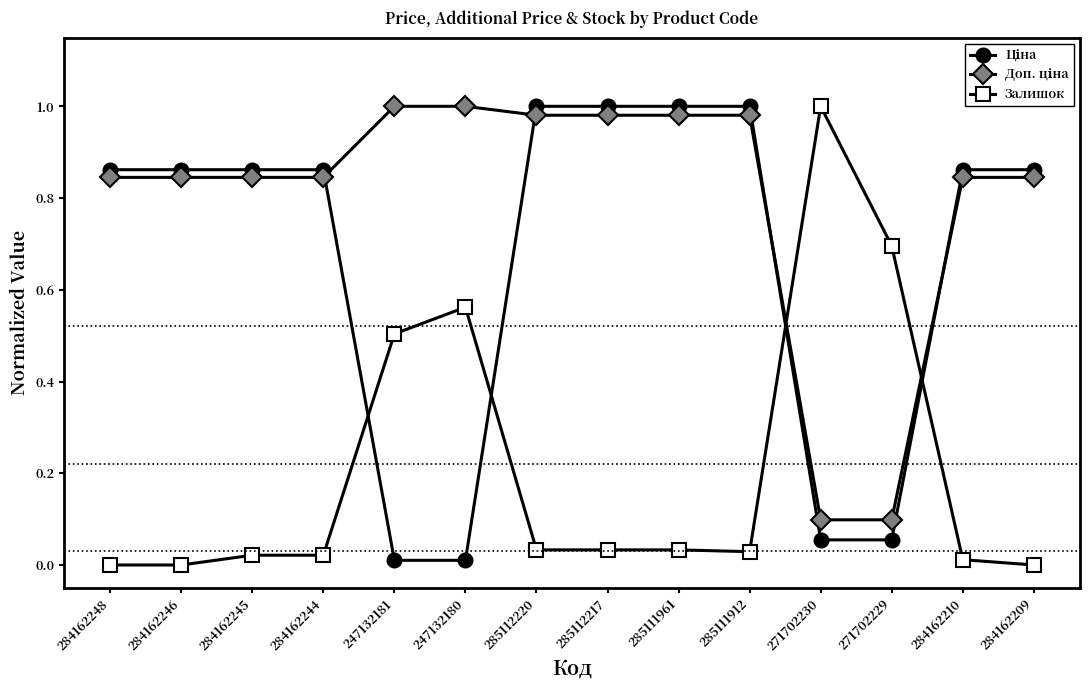

What is the sum of the Залишок values at 285111961 and 271702229?

0.7